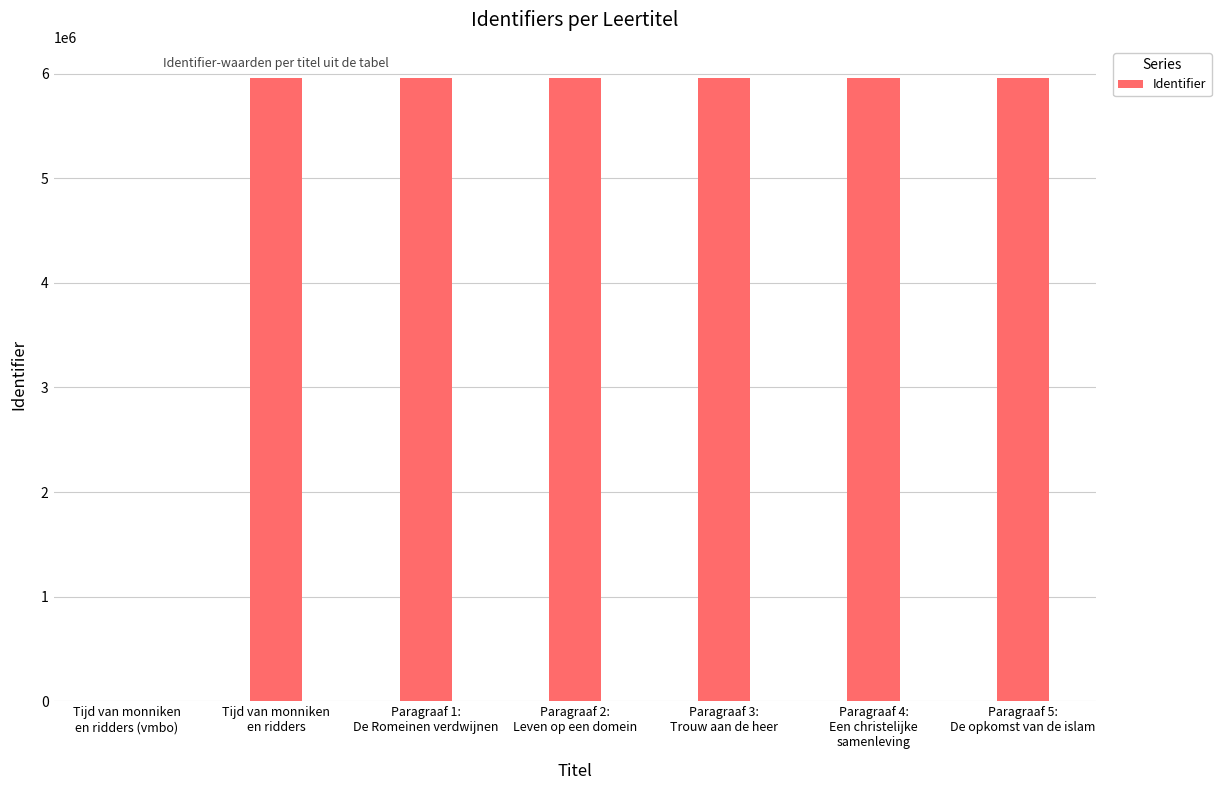

The chart shows a value of 9789119 at Tijd van monniken
en ridders. True or false?

False